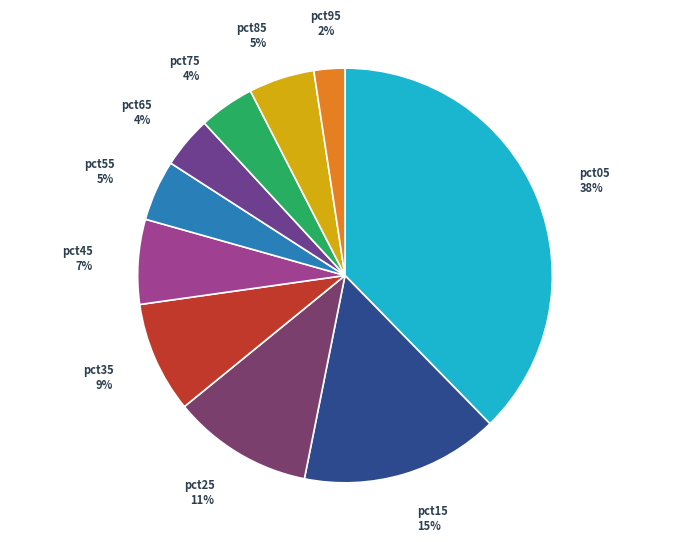

How many slices are in this pie chart?

10